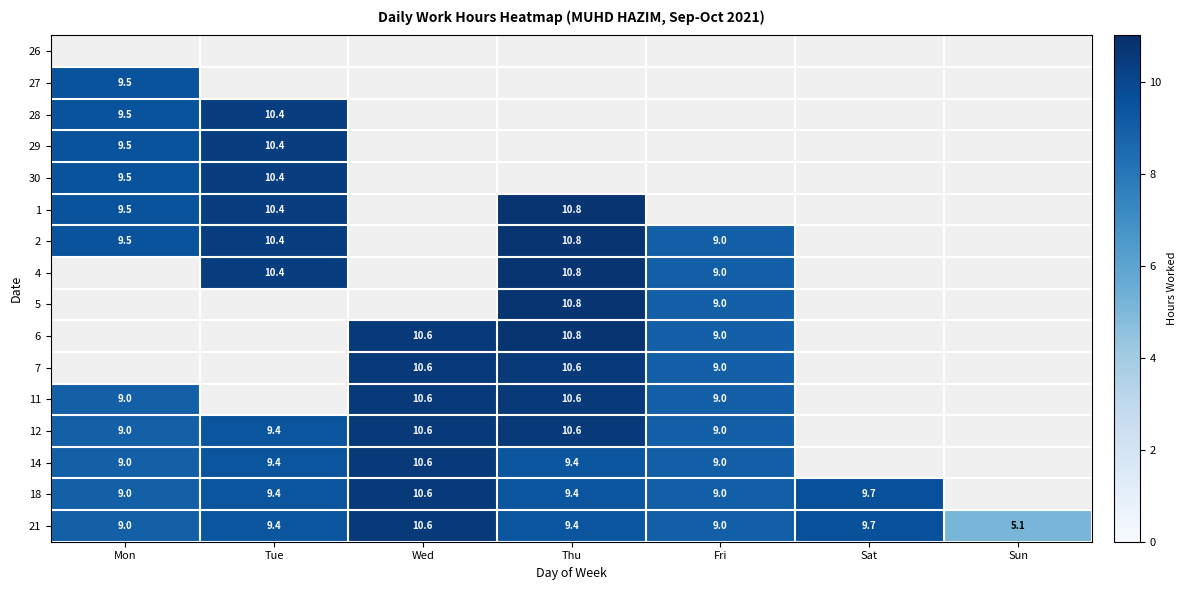

Is it true that 29 equals 17.0 at Mon?

False